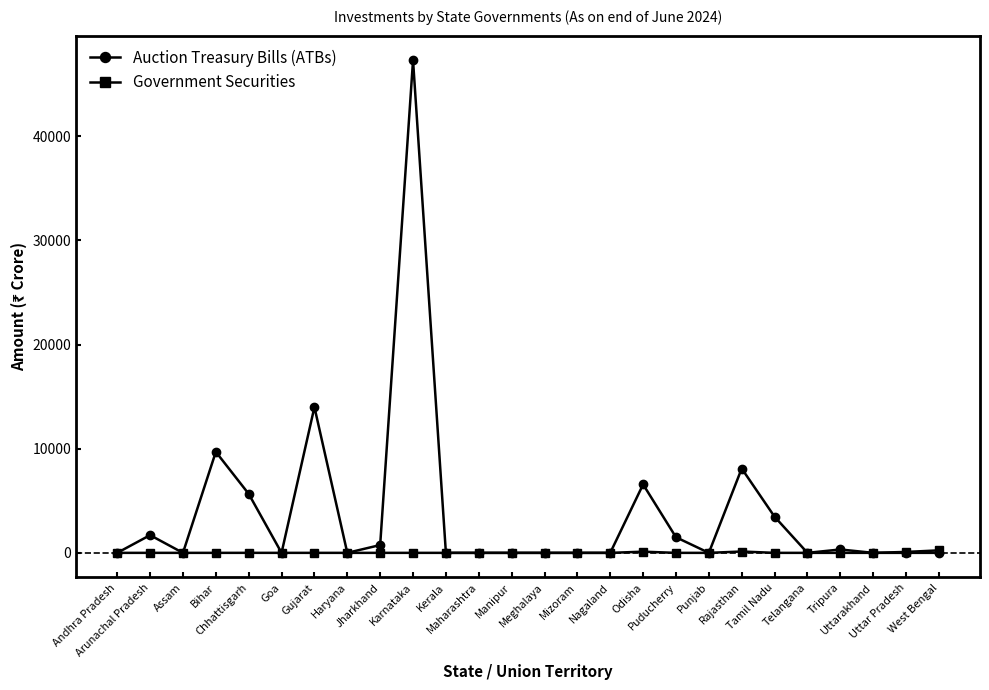

What is the approximate value of Government Securities at West Bengal, to the nearest 50?

250